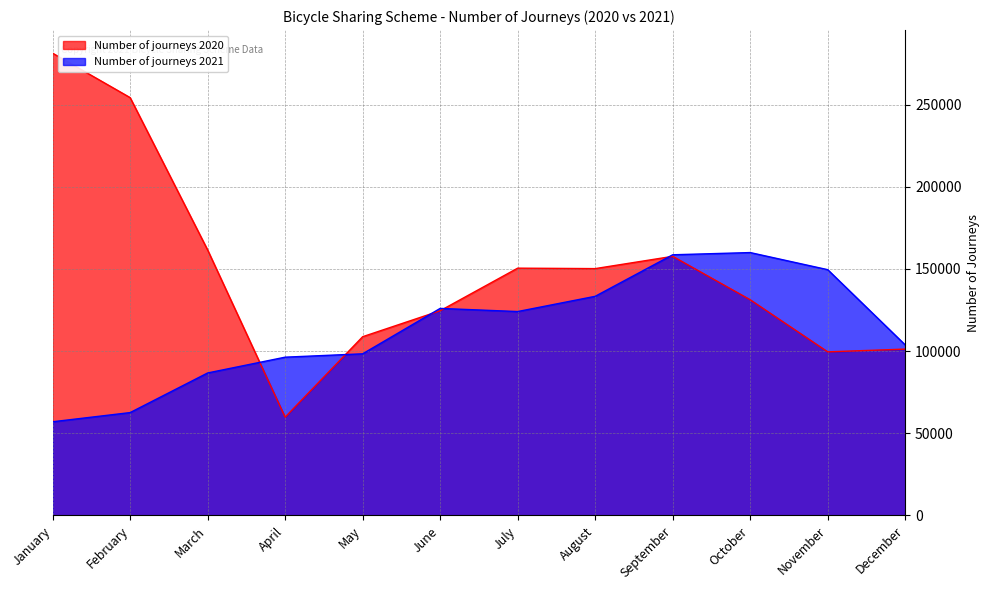

What is the difference between the highest and lowest values at July?

26403